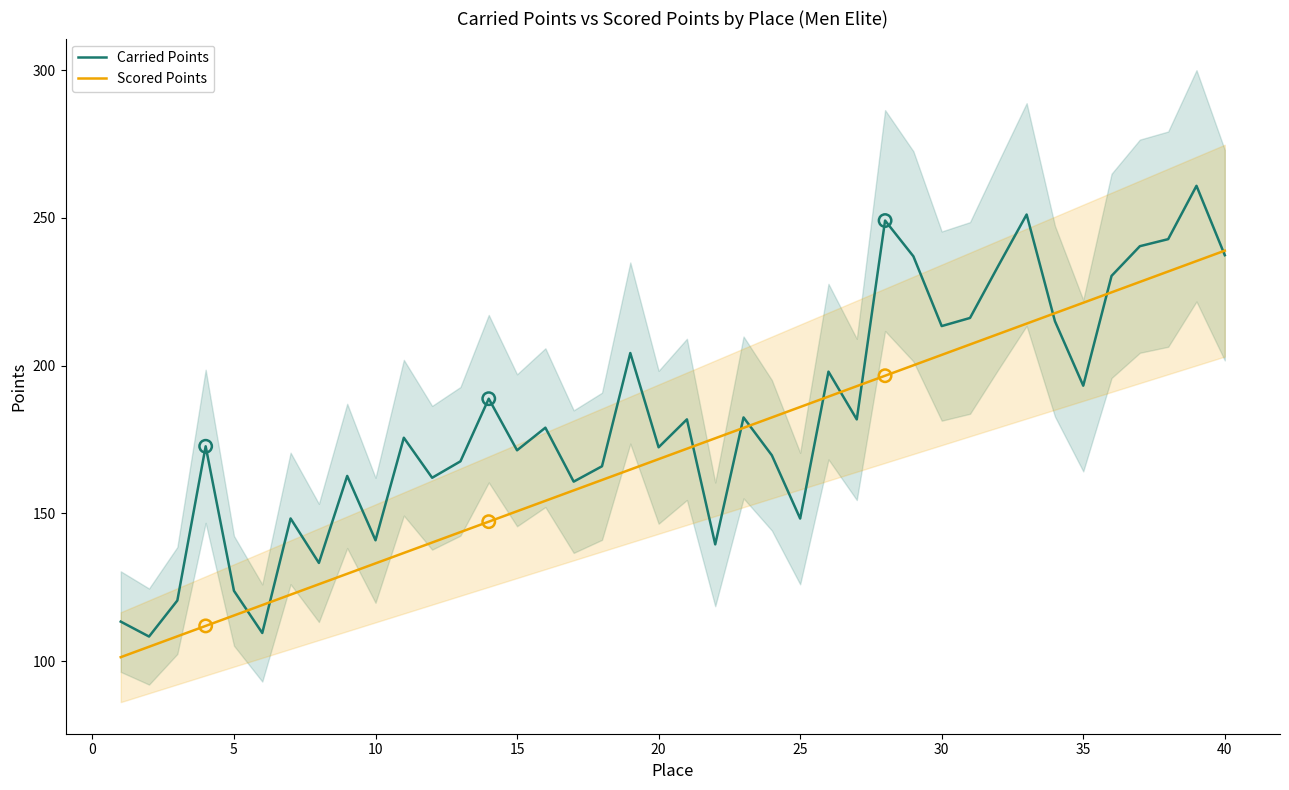

At how many categories does at least one series exceed 106?

40